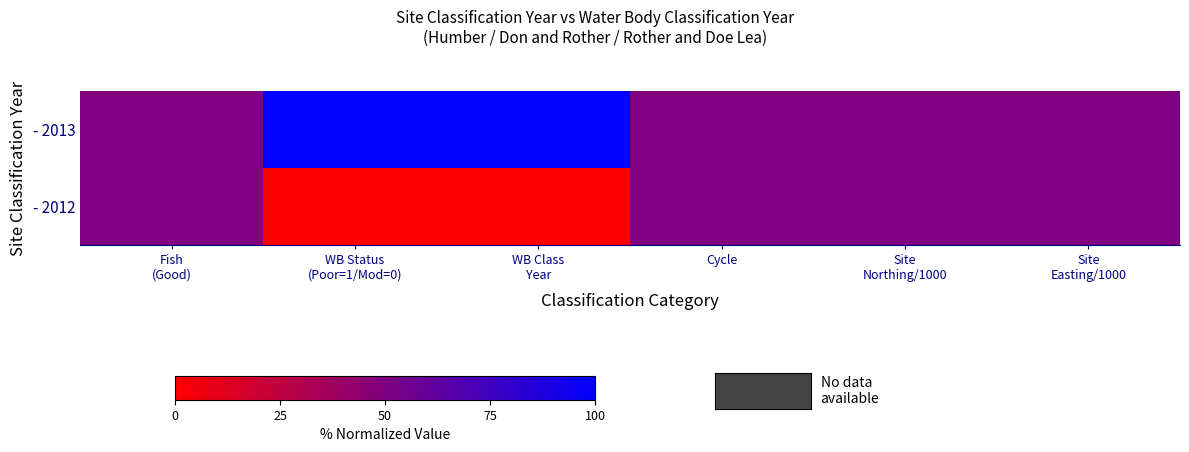

Rank the series at WB Status (Poor=1/Mod=0) from highest to lowest value.

- 2013, - 2012